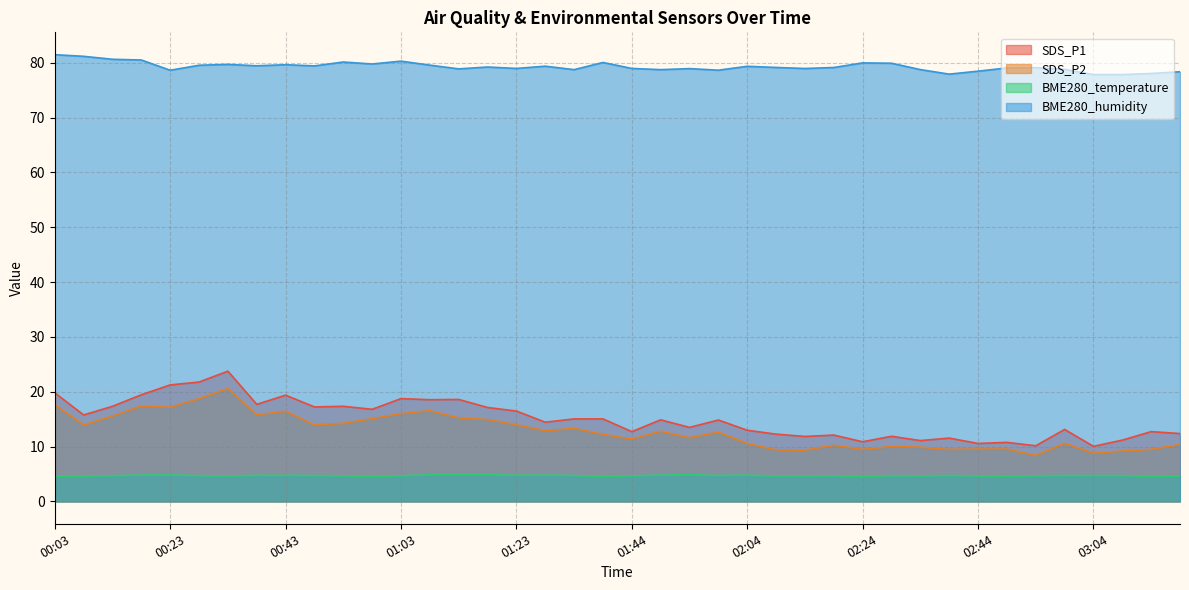

The value of SDS_P2 at 00:58 is 15.1. True or false?

True